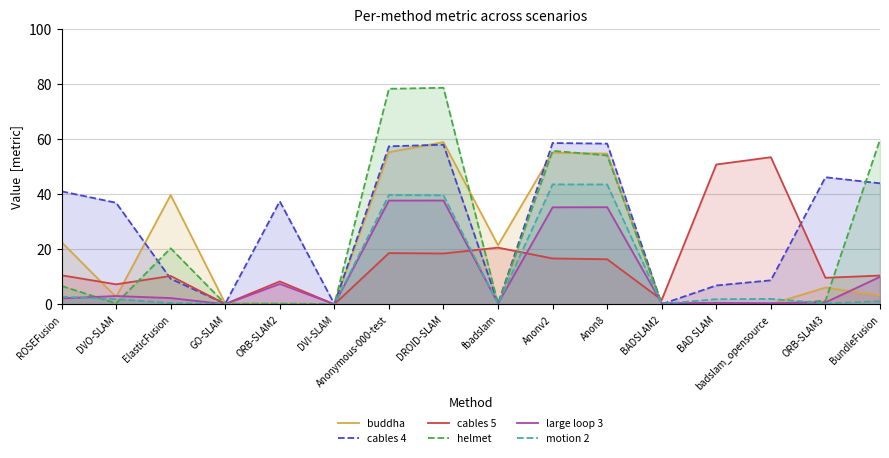

At which category is the sum across all series the highest?

DROID-SLAM